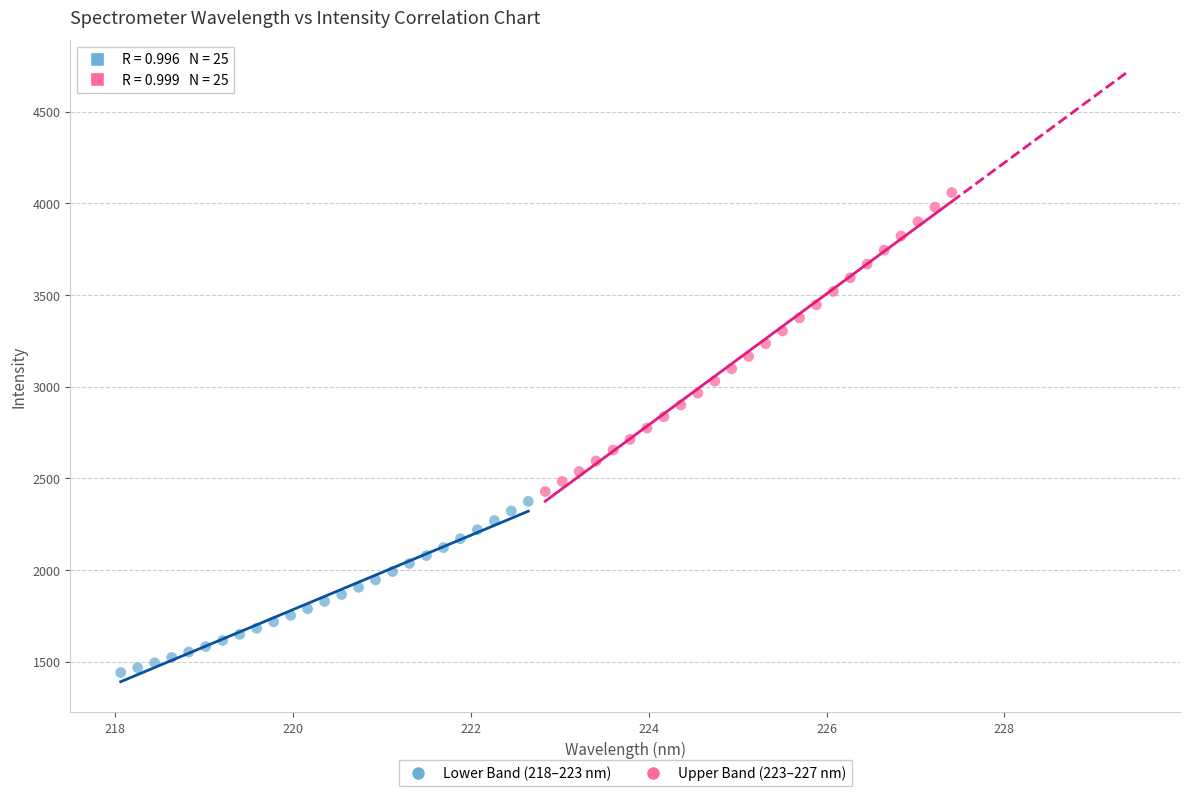

What are all the series names shown in the legend?

Lower Band (218–223 nm), Upper Band (223–227 nm)